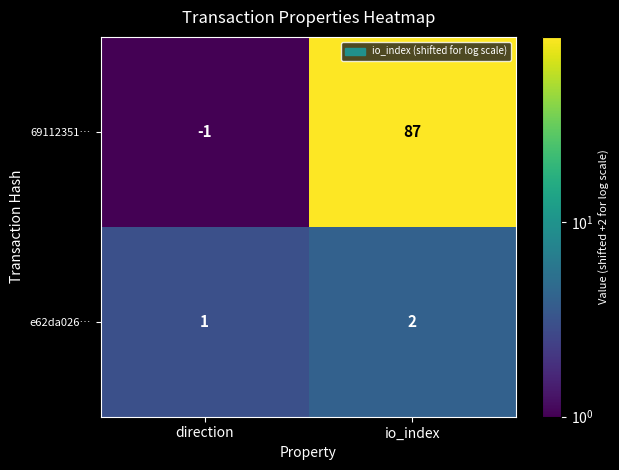

Reading left to right, list all the values displayed in this chart.

69112351…: direction=-1	io_index=87
e62da026…: direction=1	io_index=2